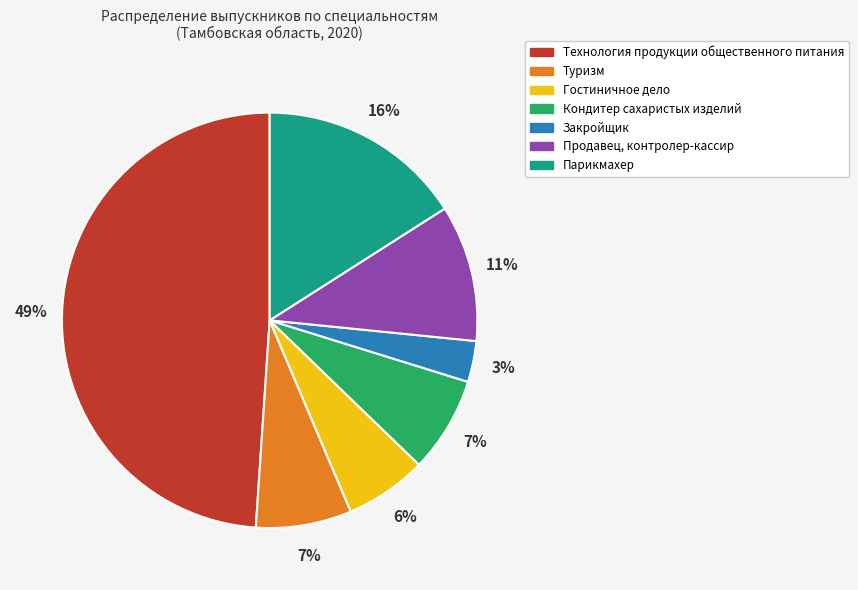

Count the number of slices in the pie.

7